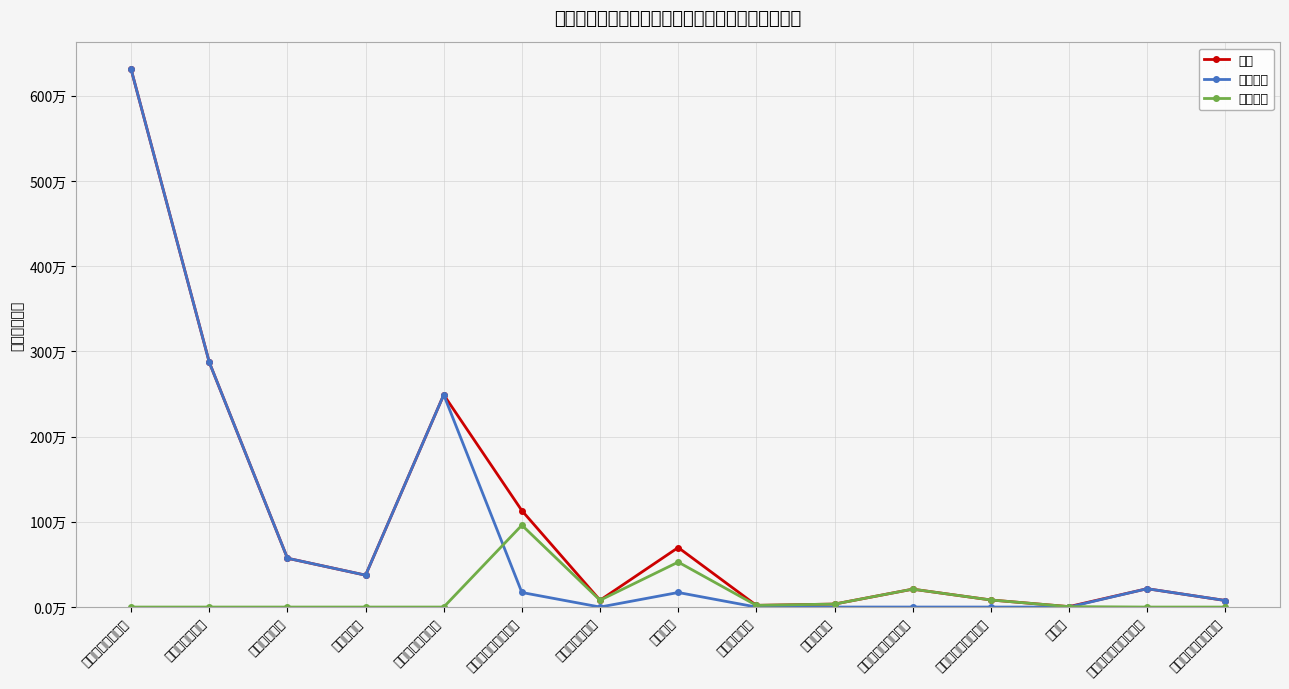

Is the value of 人员经费 at 其他商品和服务支出 greater than the value of 公用经费 at 工资奖金津补贴?

No